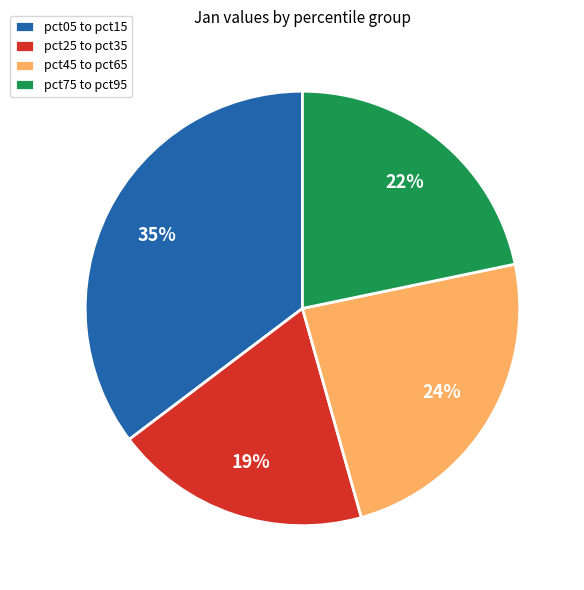

Is the sum of pct05 to pct15 and pct45 to pct65 greater than half?

Yes